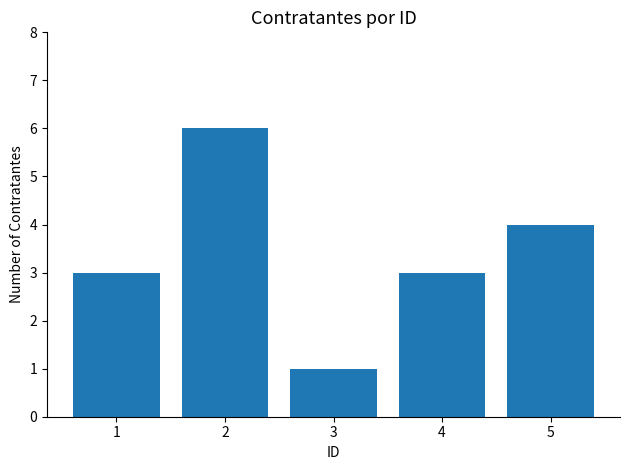

Which label corresponds to the largest value in the chart?

2